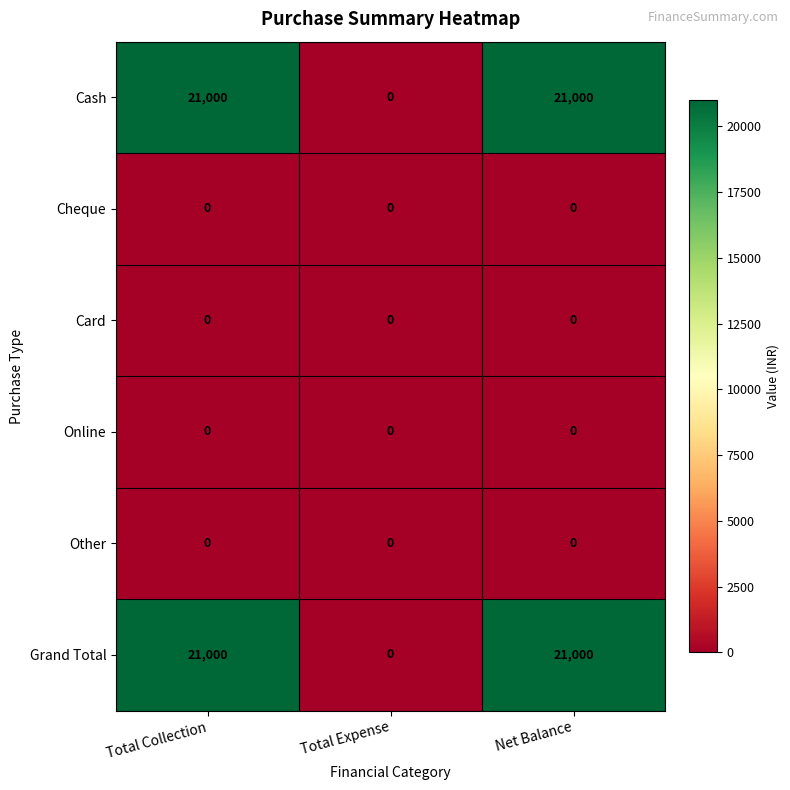

What is the total value across all series at Total Collection?

42000